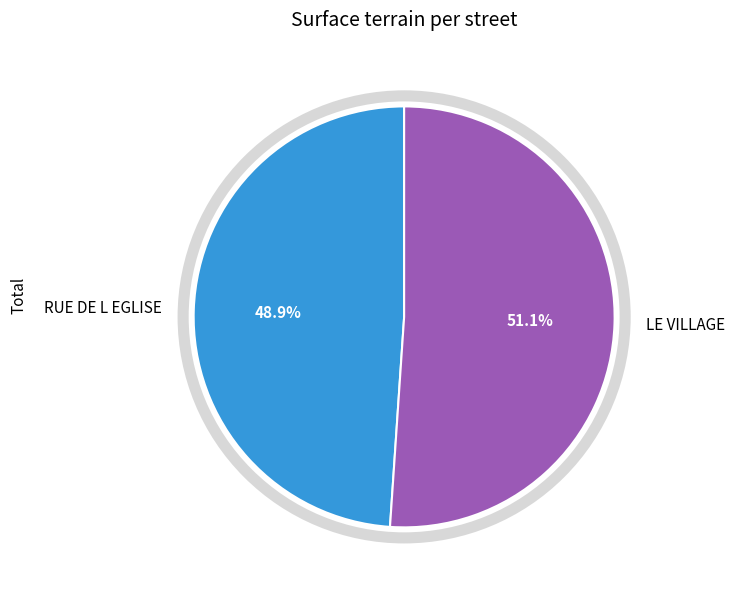

To the nearest percent, what portion does RUE DE L EGLISE represent?

49%